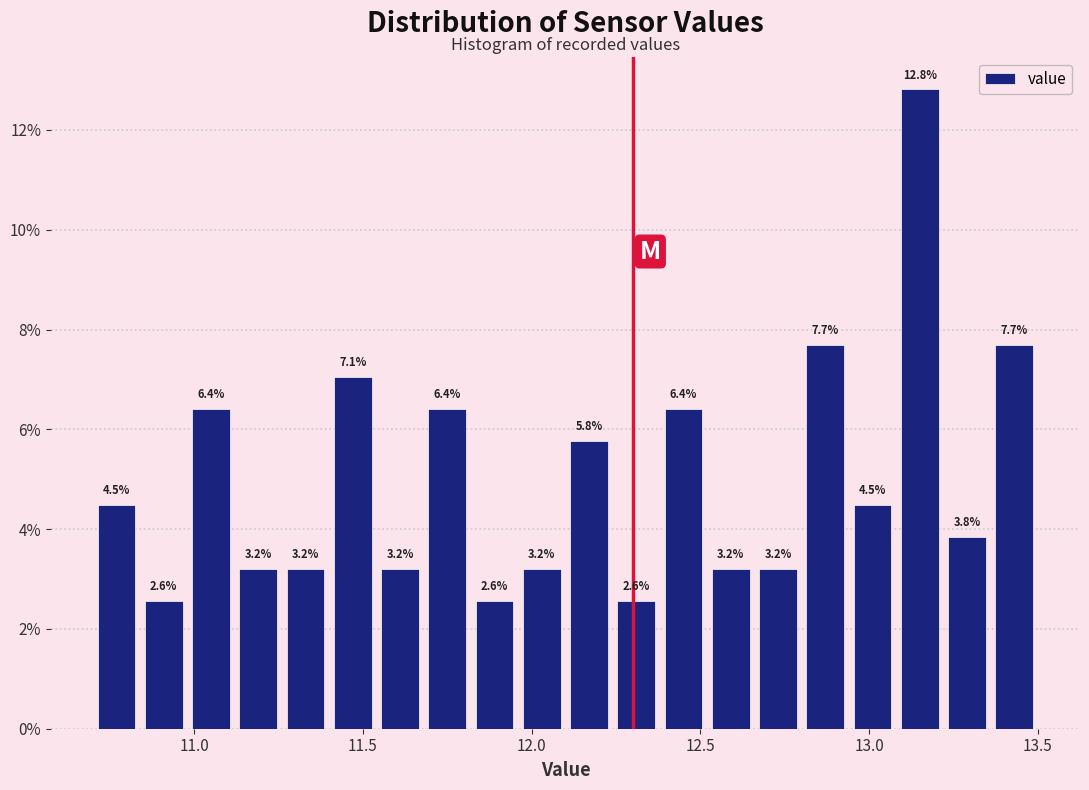

Around what value on the x-axis is the tallest bar? Give the approximate position of its centre, as read against the axis.

13.15